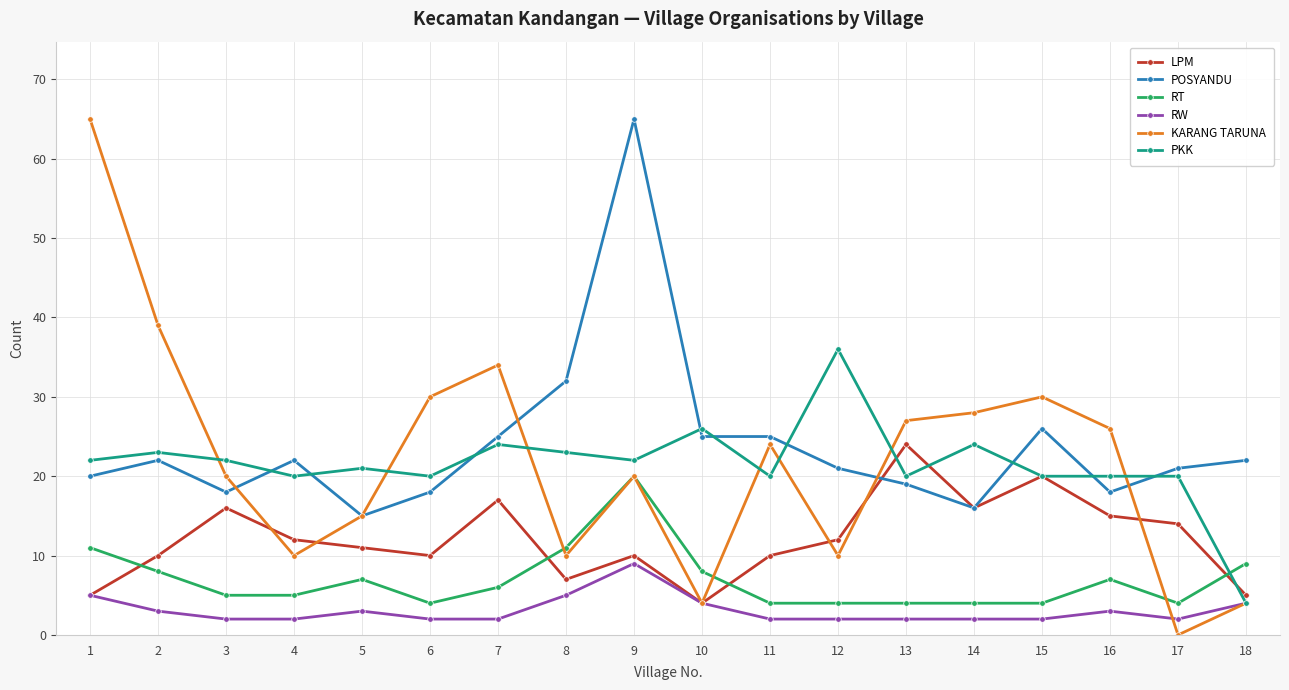

Reading left to right, what are all the values shown in this chart?

LPM: 1=5	2=10	3=16	4=12	5=11	6=10	7=17	8=7	9=10	10=4	11=10	12=12	13=24	14=16	15=20	16=15	17=14	18=5
POSYANDU: 1=20	2=22	3=18	4=22	5=15	6=18	7=25	8=32	9=65	10=25	11=25	12=21	13=19	14=16	15=26	16=18	17=21	18=22
RT: 1=11	2=8	3=5	4=5	5=7	6=4	7=6	8=11	9=20	10=8	11=4	12=4	13=4	14=4	15=4	16=7	17=4	18=9
RW: 1=5	2=3	3=2	4=2	5=3	6=2	7=2	8=5	9=9	10=4	11=2	12=2	13=2	14=2	15=2	16=3	17=2	18=4
KARANG TARUNA: 1=65	2=39	3=20	4=10	5=15	6=30	7=34	8=10	9=20	10=4	11=24	12=10	13=27	14=28	15=30	16=26	17=0	18=4
PKK: 1=22	2=23	3=22	4=20	5=21	6=20	7=24	8=23	9=22	10=26	11=20	12=36	13=20	14=24	15=20	16=20	17=20	18=4